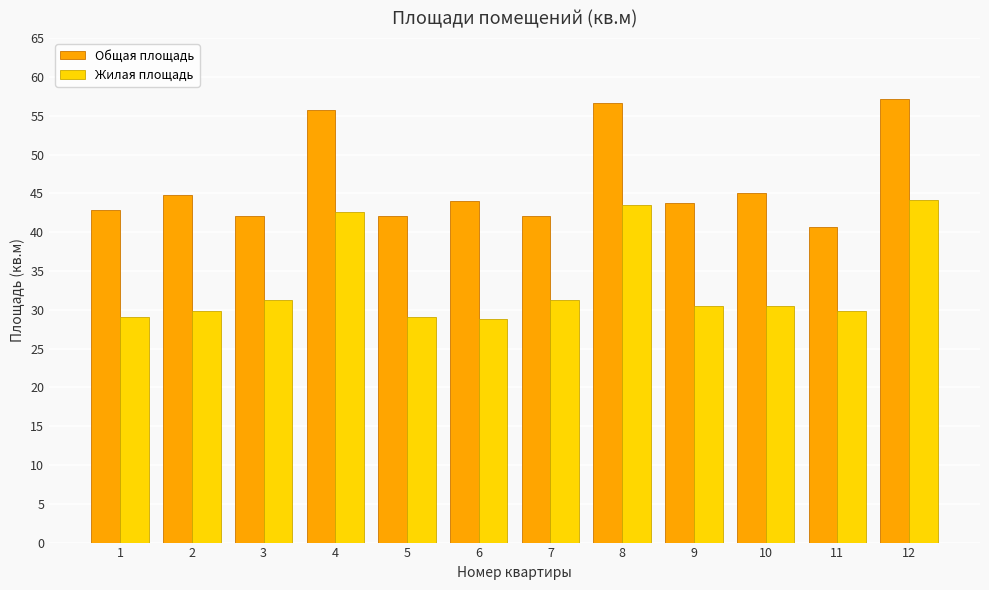

What is the total value across all series at 5?

71.2